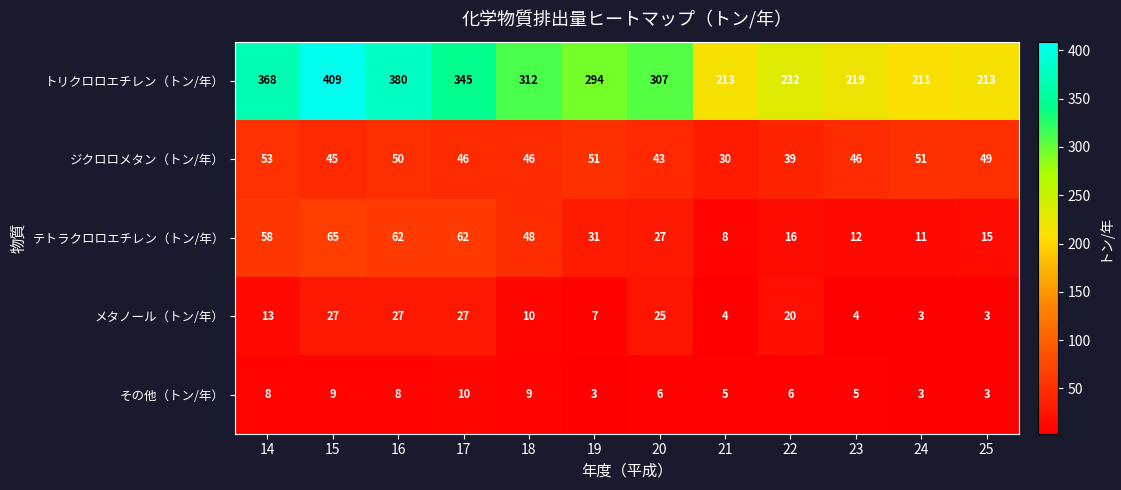

What is the sum of the トリクロロエチレン（トン/年） values at 19 and 21?

507